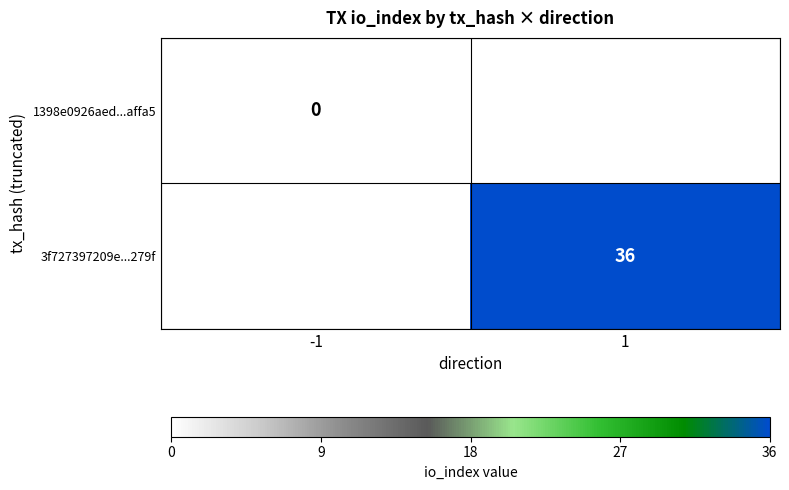

The value of 3f727397209e...279f at 1 is 11. True or false?

False